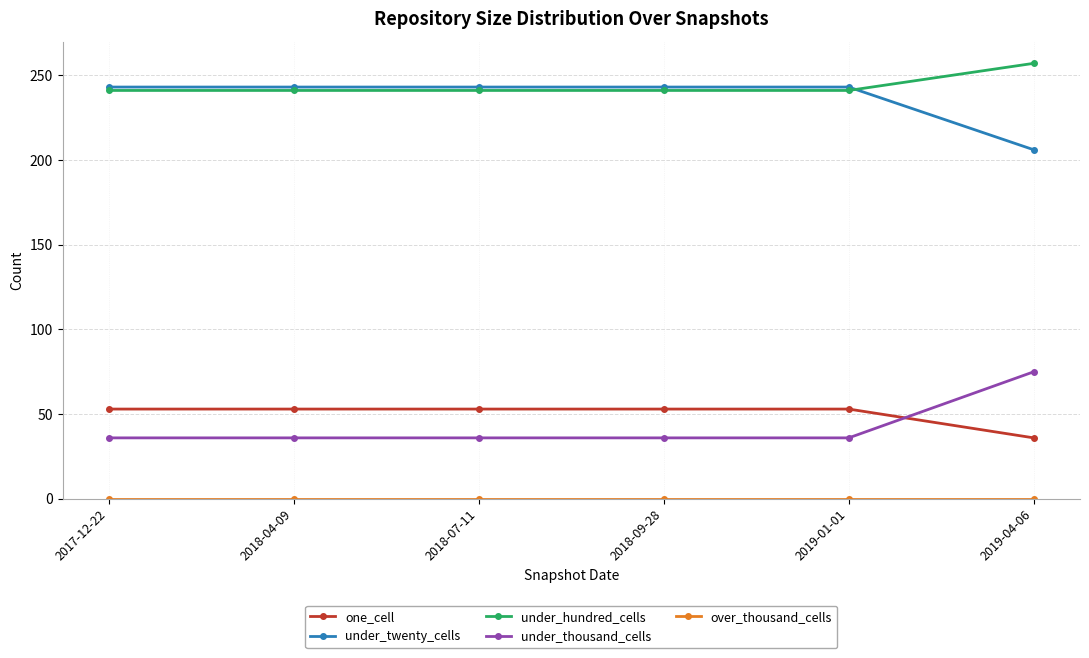

What is the total value across all series at 2018-04-09?

573